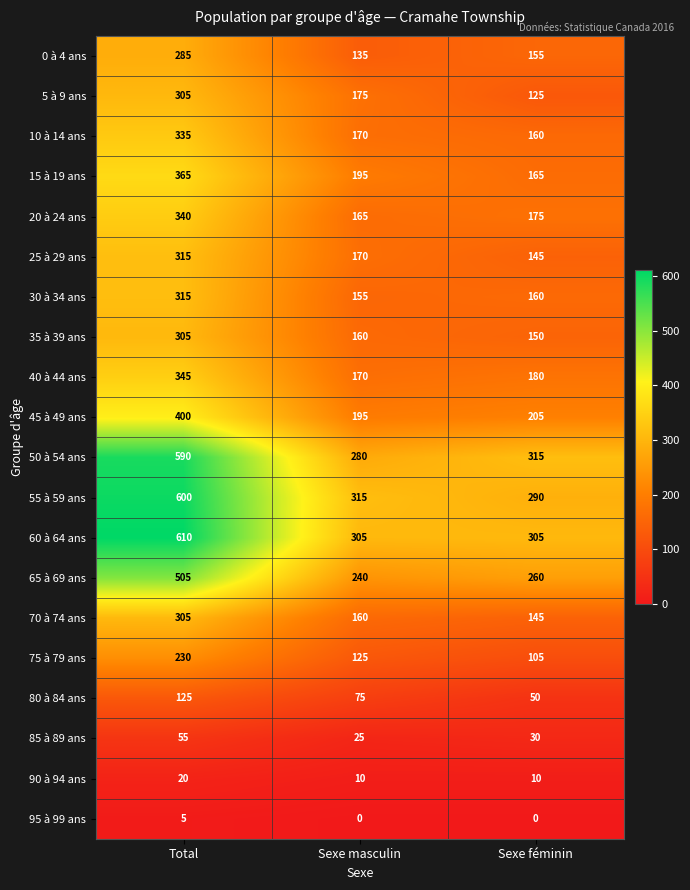

How many categories are shown in the chart?

3